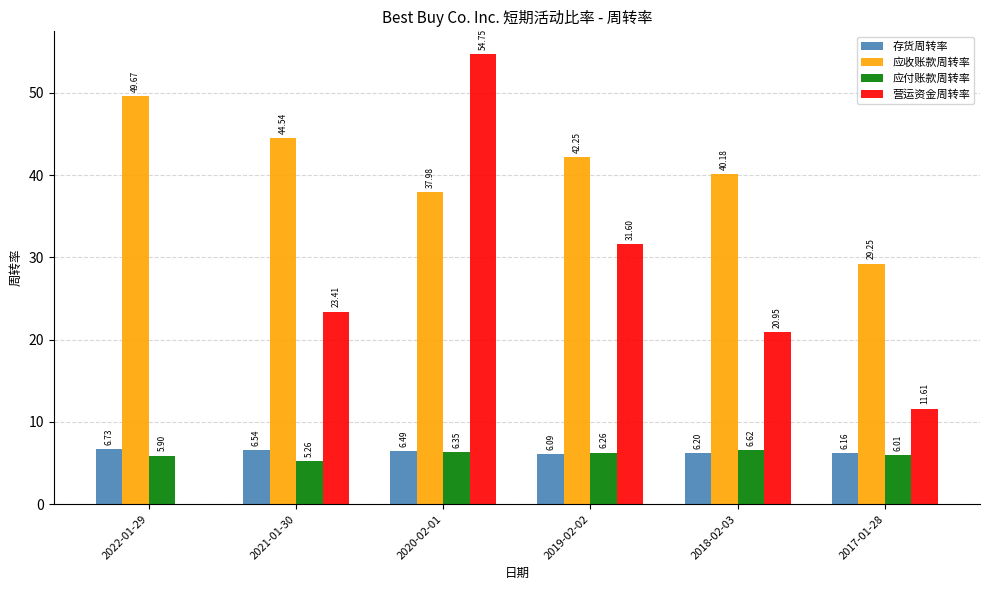

Which series has the widest spread of values?

营运资金周转率